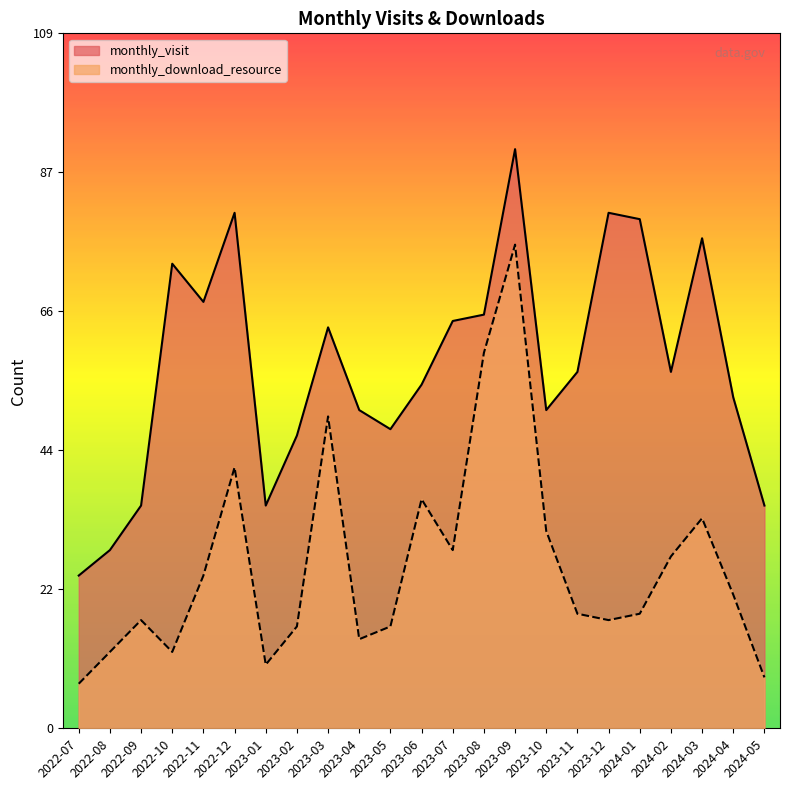

The monthly_visit series shows 73 at 2022-10. True or false?

True